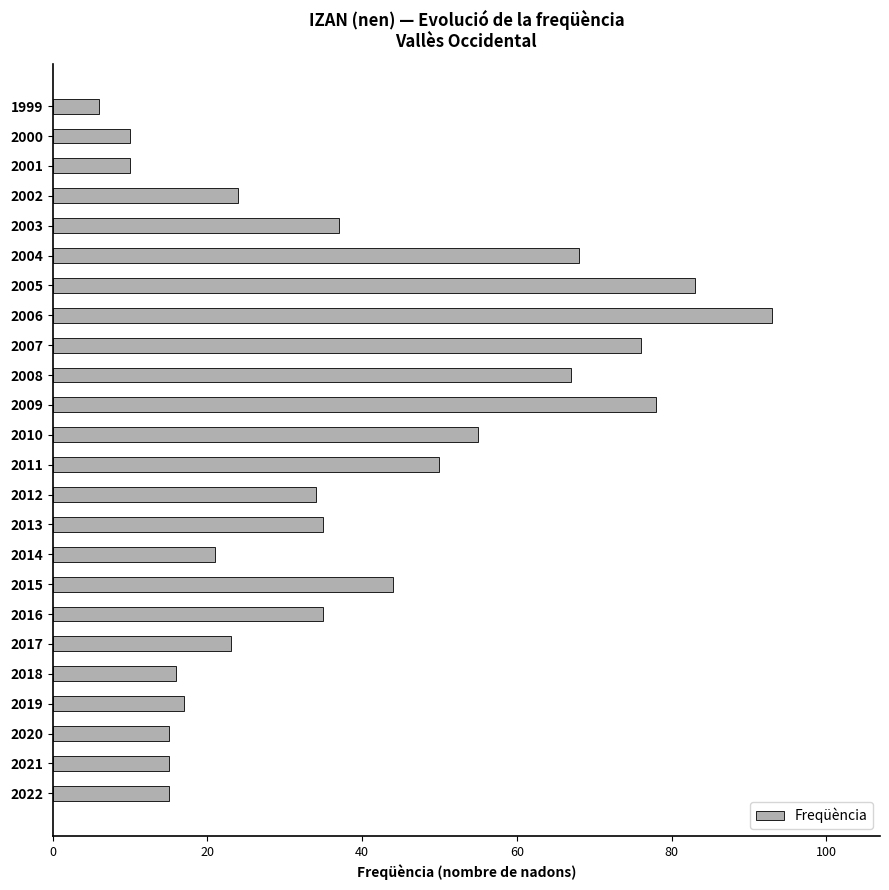

Which category has the lowest value across all series?

1999